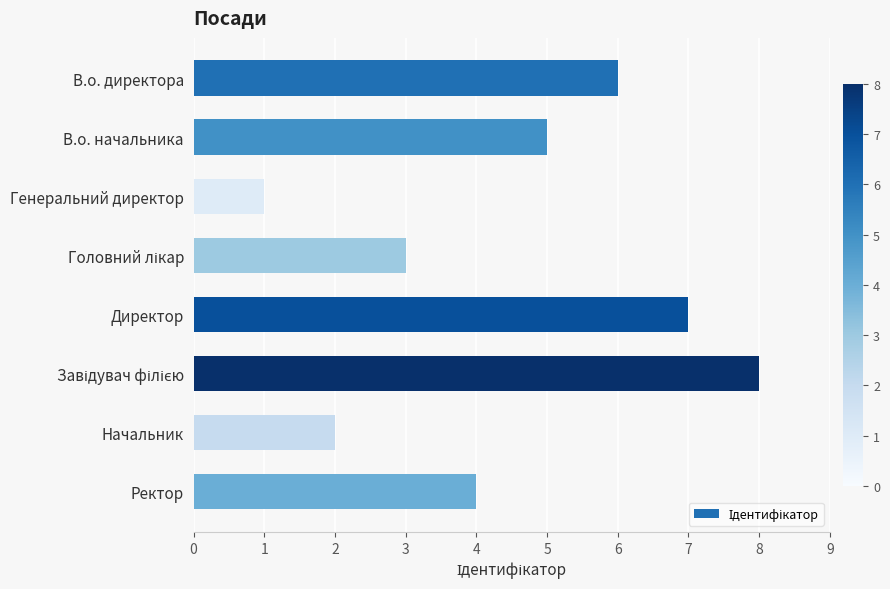

Approximately how many times larger is the value at В.о. директора compared to Начальник?

3.0